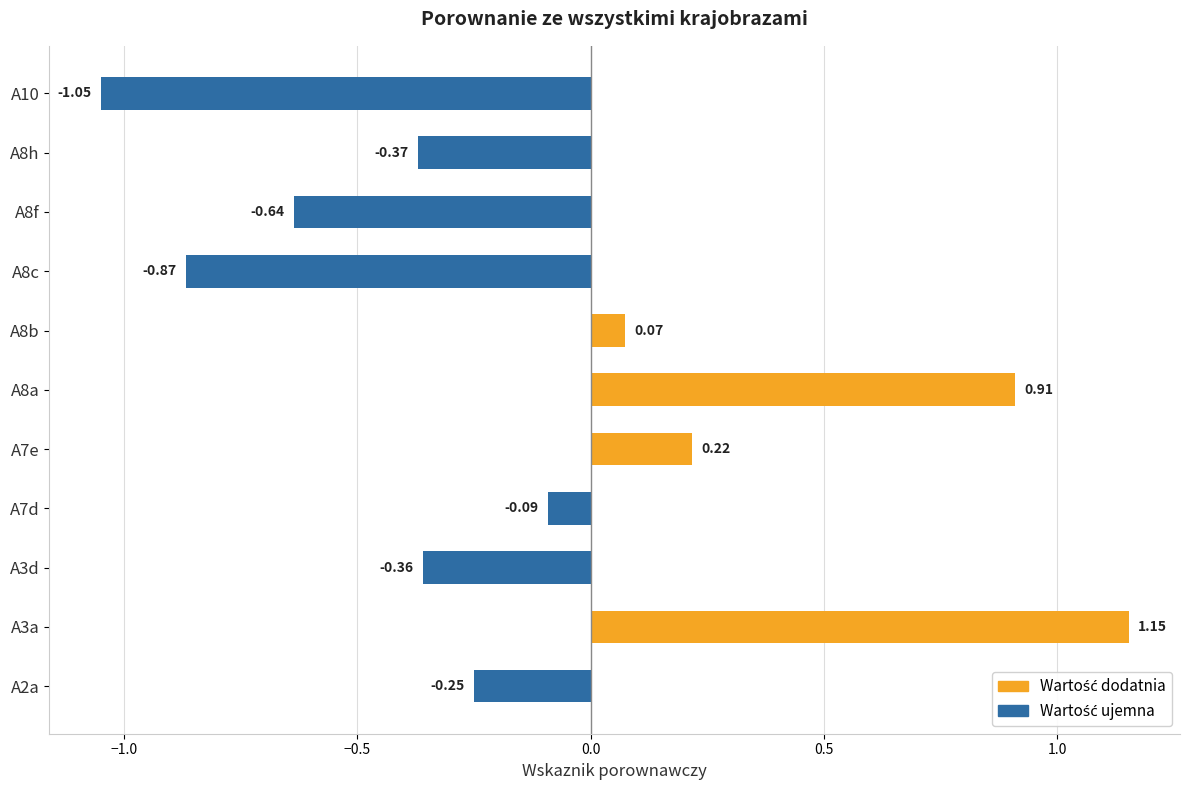

What is the sum of the values at A10 and A7d?

-1.1